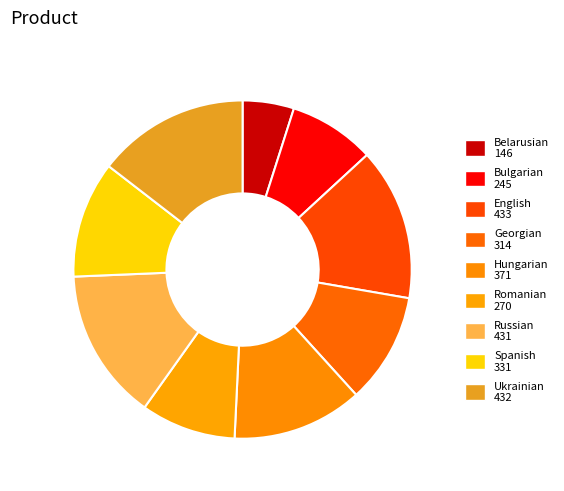

True or false: English accounts for 15% of the total.

True